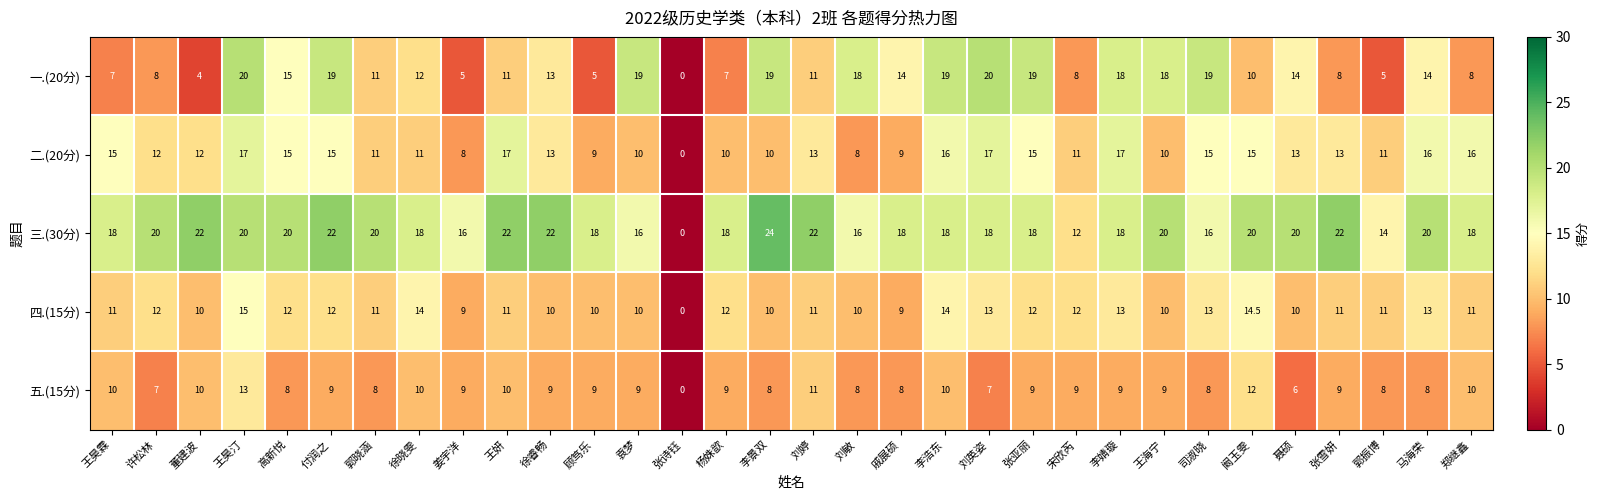

Where is 一.(20分) nearest to the value 10?

阚玉雯